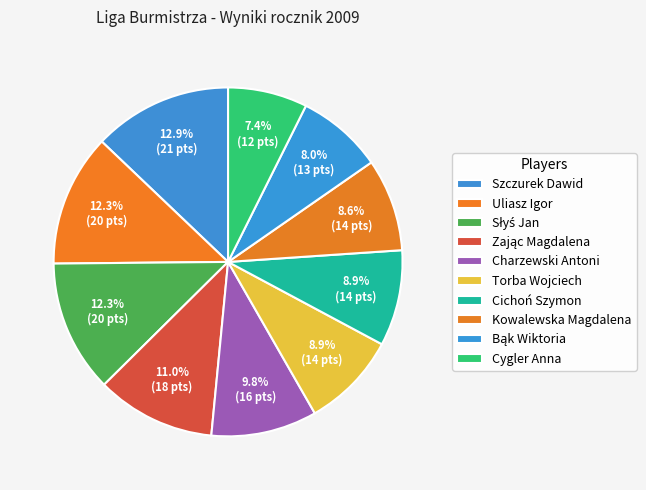

The Charzewski Antoni slice represents 10% of the pie. True or false?

True